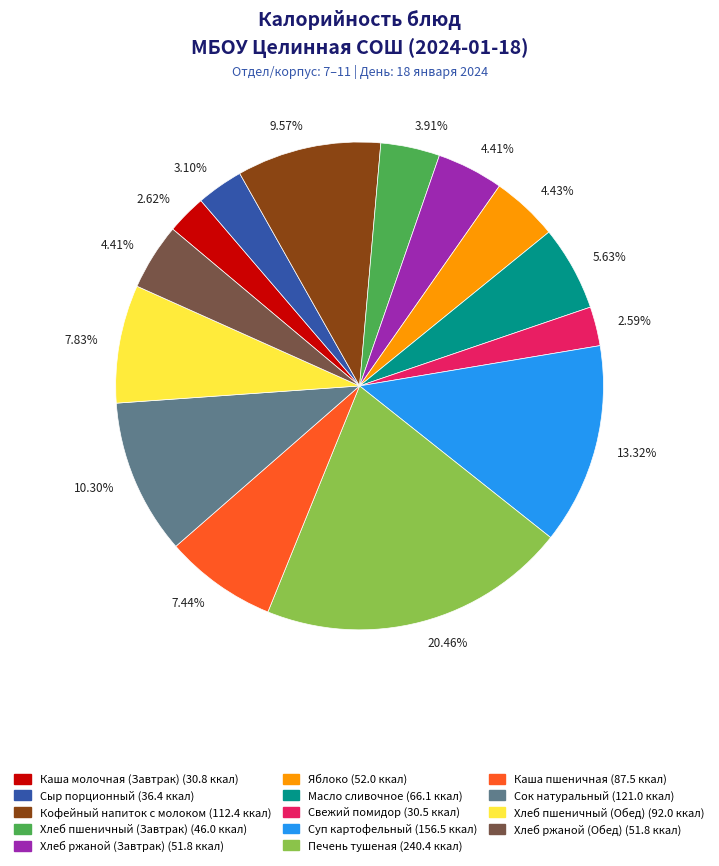

What percentage is the Кофейный напиток с молоком slice, to the nearest percent?

10%